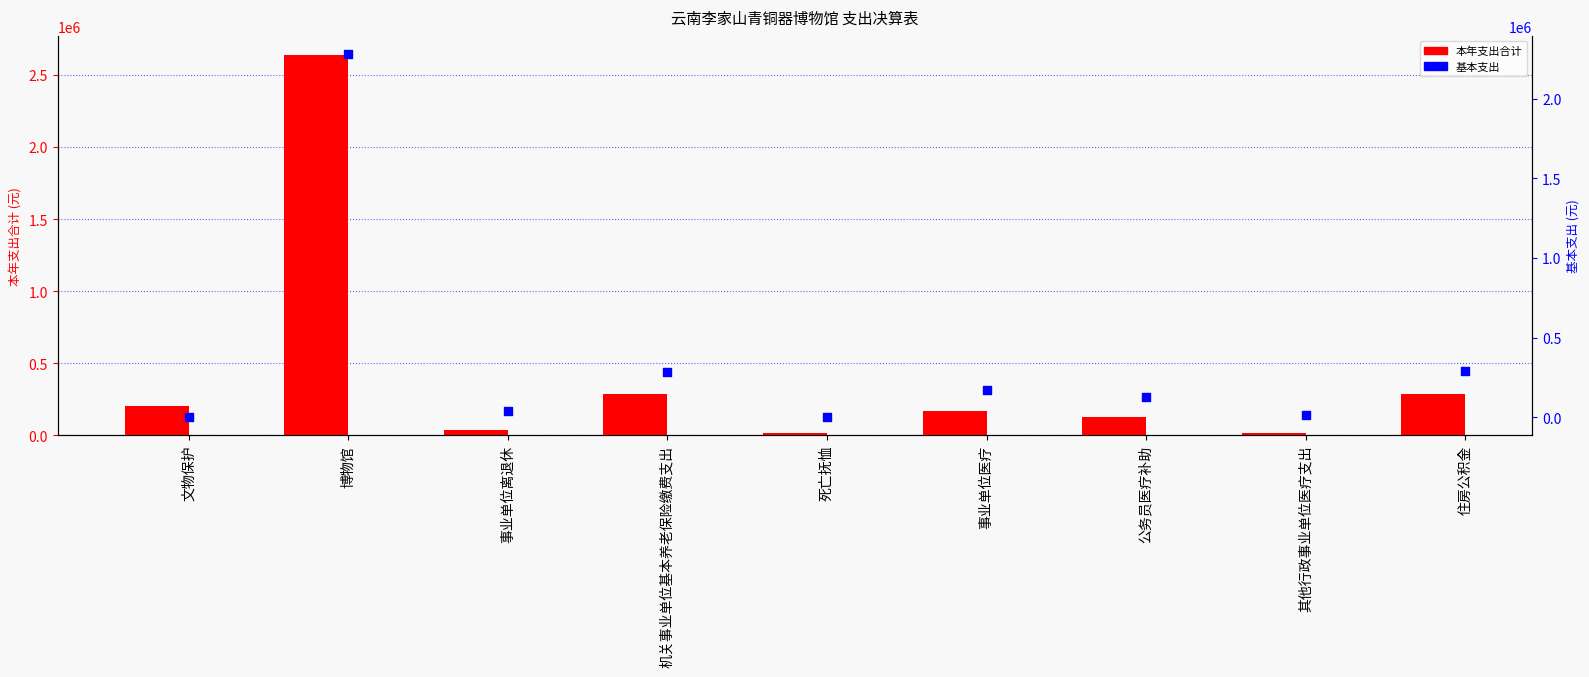

Which series has the largest total across all categories?

本年支出合计